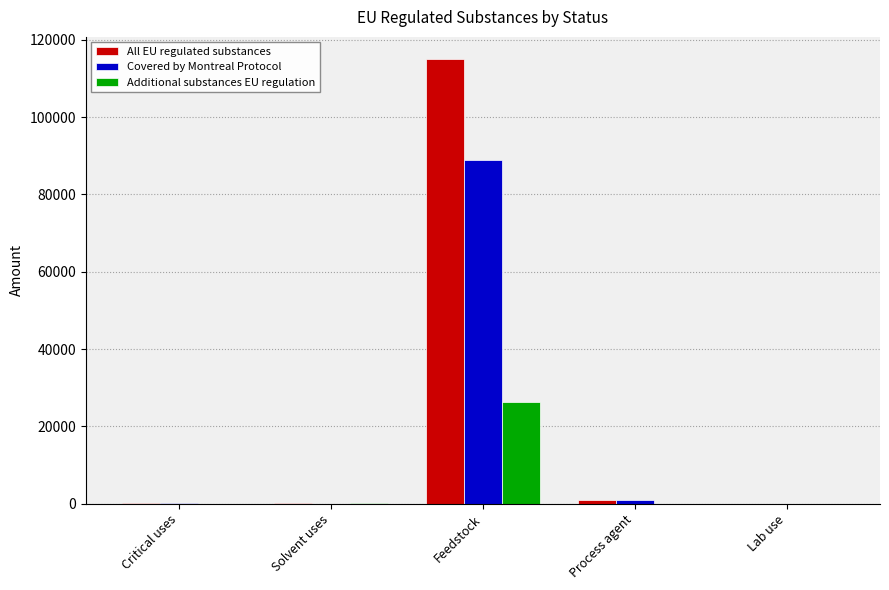

Count the number of categories in the chart.

5